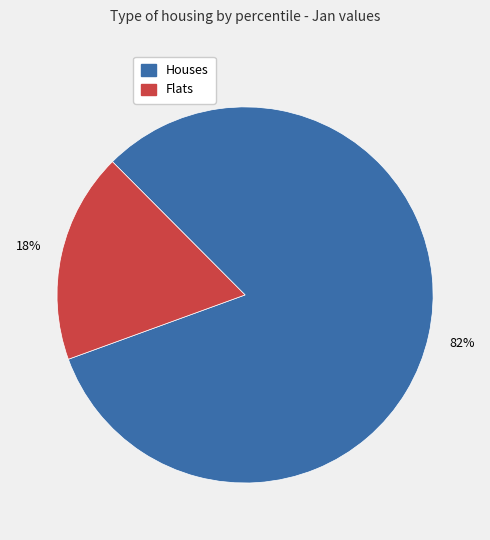

Which category has the smallest portion of the pie?

Flats